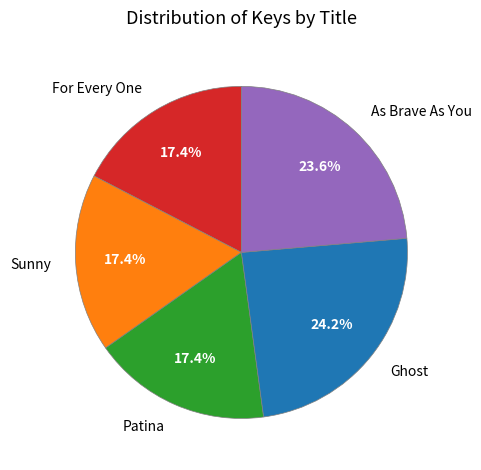

To the nearest percent, what is the difference between the largest and smallest slice percentages?

7%